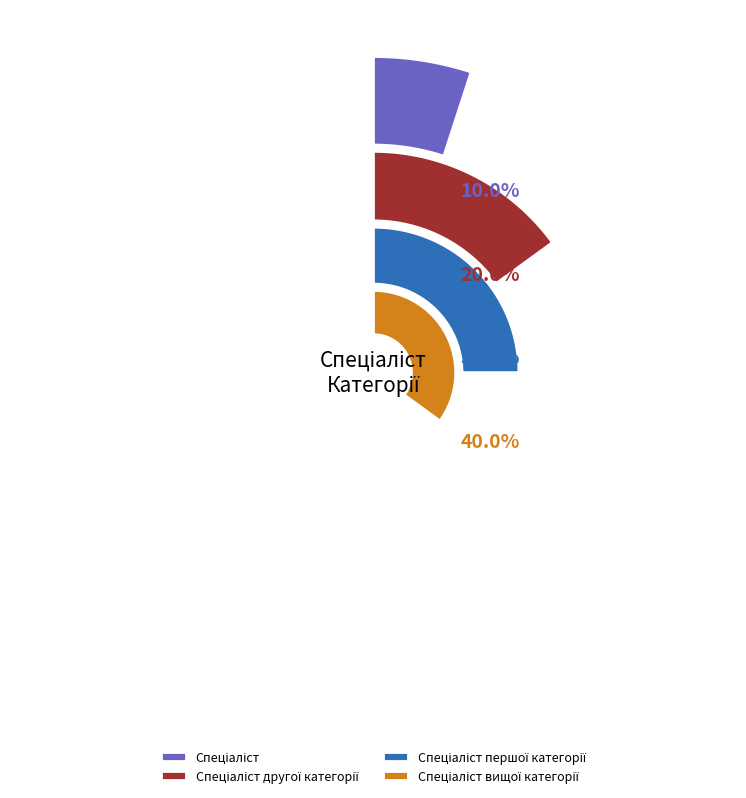

To the nearest percent, what is the difference between the Спеціаліст and Спеціаліст першої категорії slice percentages?

20%